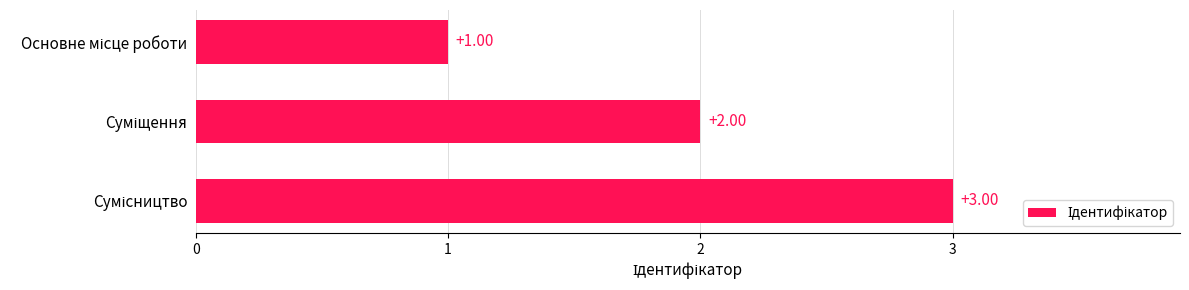

What is the minimum value shown in the chart?

1